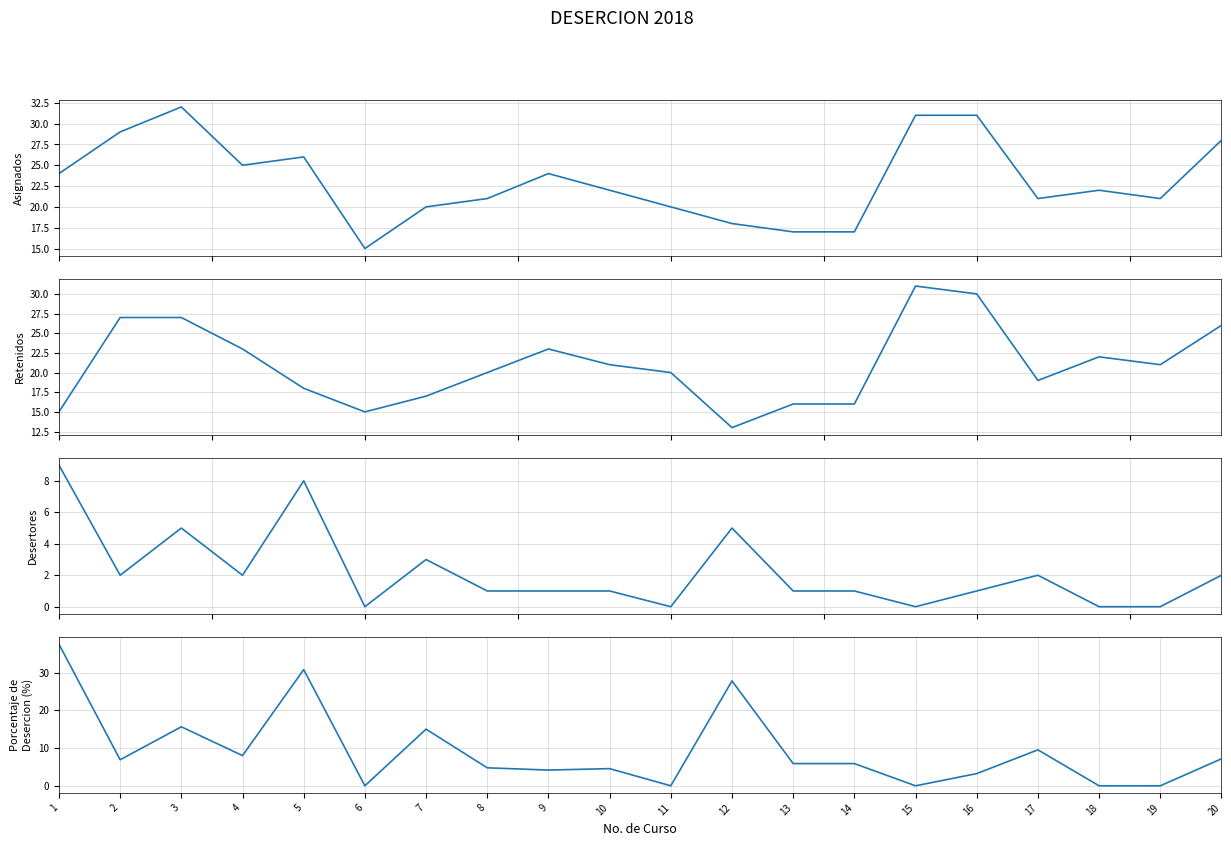

What is the difference between the maximum and minimum values in the Porcentaje de
Desercion (%) series?

37.5